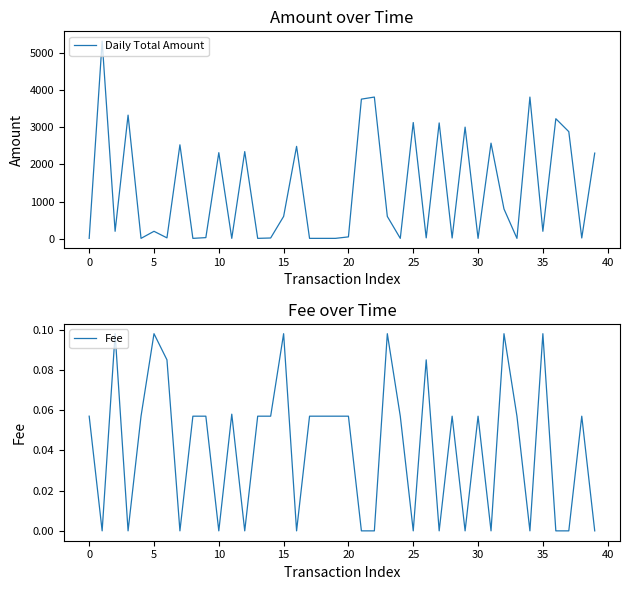

True or false: Daily Total Amount has a value of 2343.0 at 12.

True